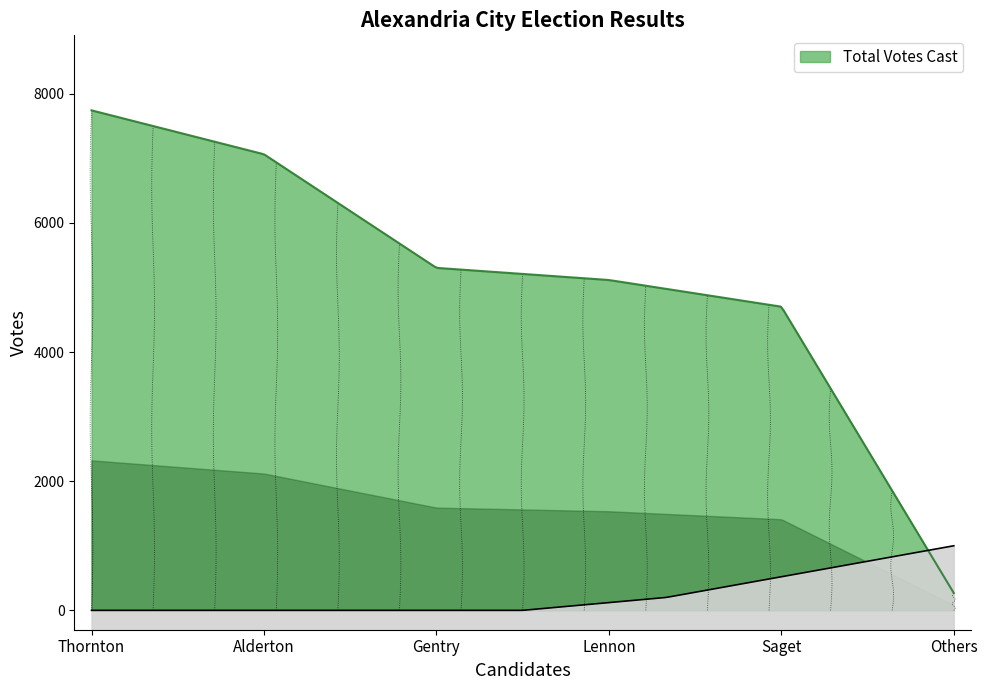

What is the sum of all values?

30192